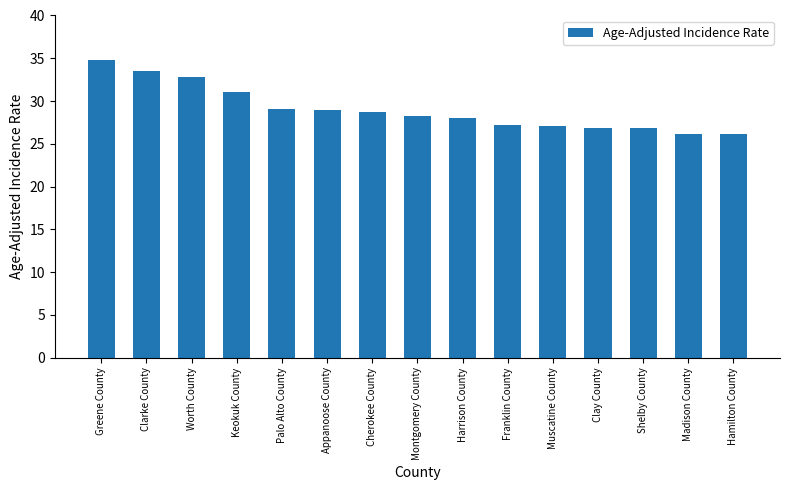

What is the average value?

29.0